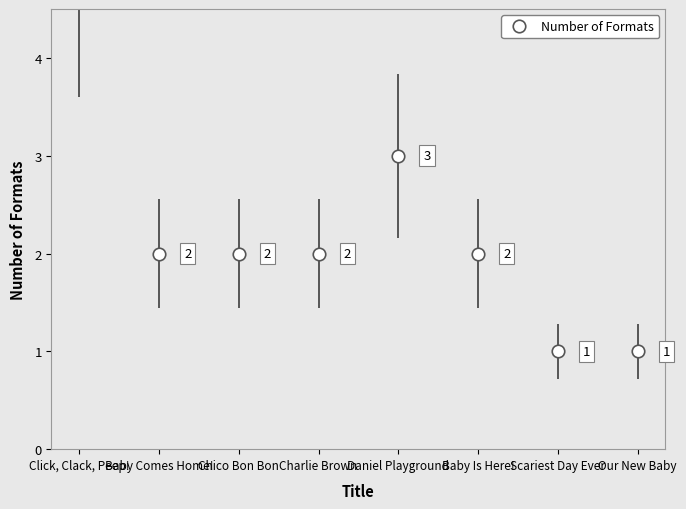

Where does the data first go above 2?

Click, Clack, Peep!